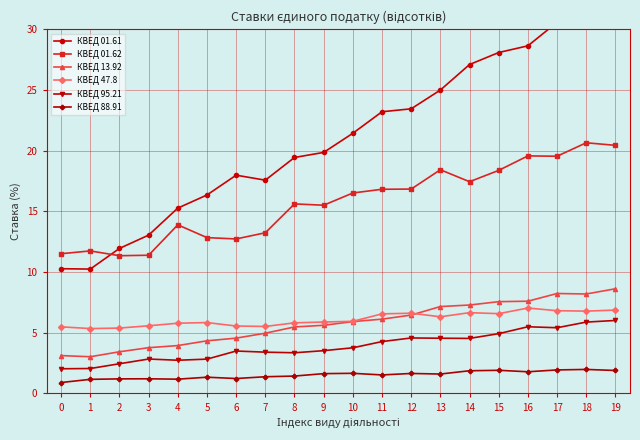

True or false: КВЕД 88.91 has a value of 0.3 at 3.

False